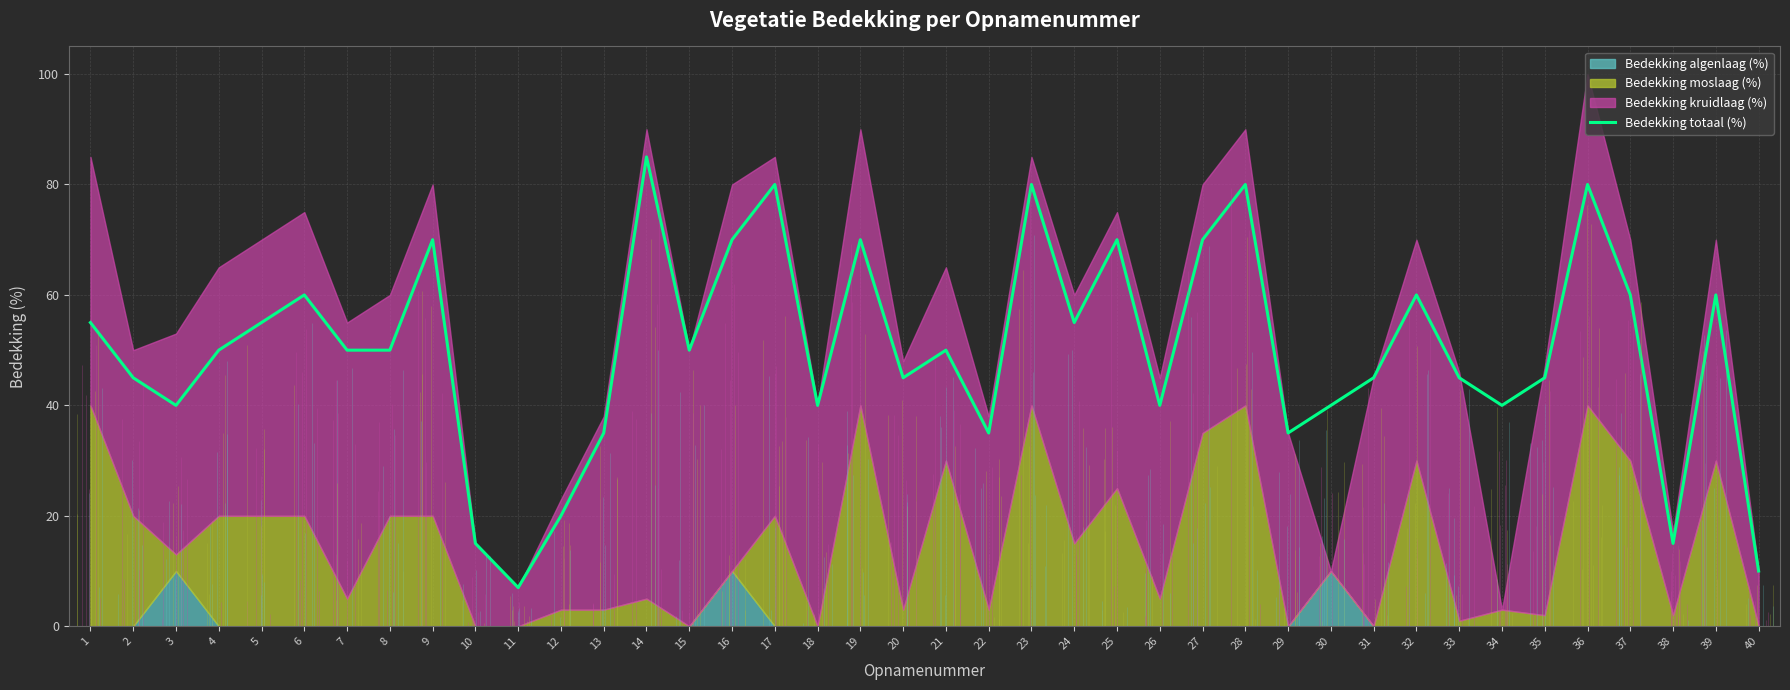

Reading right to left, transcribe all the data shown in this chart.

10	60	15	60	80	45	40	45	60	45	40	35	80	70	40	70	55	80	35	50	45	70	40	80	70	50	85	35	20	7	15	70	50	50	60	55	50	40	45	55